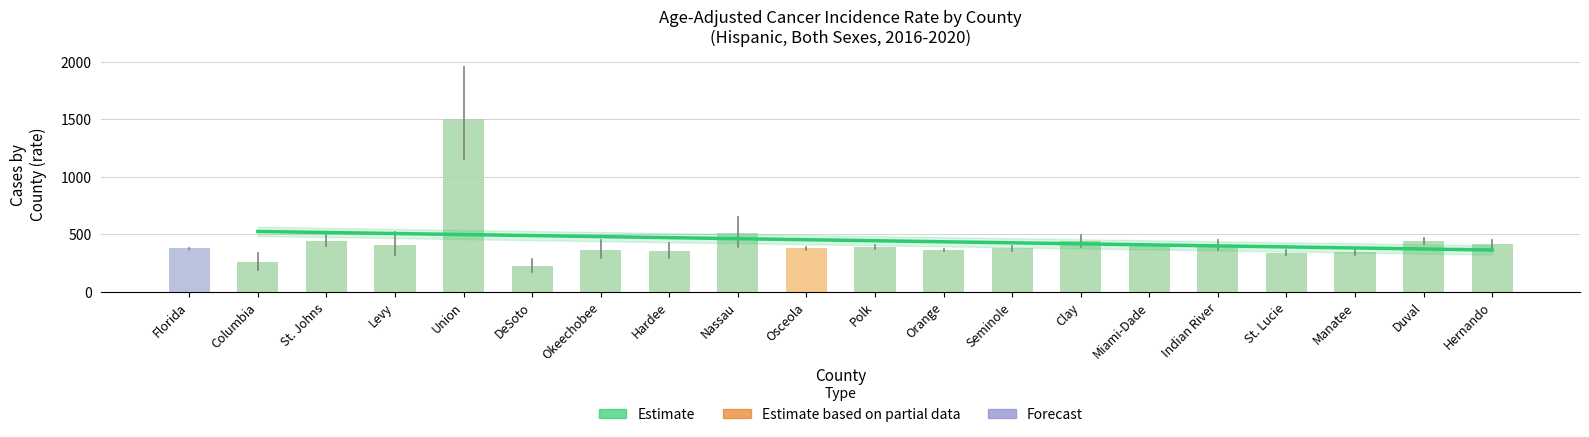

Reading left to right, extract all data points from this chart.

Age-Adjusted Incidence Rate: Florida=376.7	Columbia=255.6	St. Johns=439.5	Levy=409.3	Union=1506.3	DeSoto=221.9	Okeechobee=364.9	Hardee=351.5	Nassau=505.5	Osceola=378.3	Polk=390.6	Orange=365.4	Seminole=375.0	Clay=437.2	Miami-Dade=397.3	Indian River=403.1	St. Lucie=336.2	Manatee=345.3	Duval=438.4	Hernando=413.0
Lower CI: Florida=374.4	Columbia=188.4	St. Johns=394.5	Levy=316.3	Union=1150.2	DeSoto=167.9	Okeechobee=291.5	Hardee=287.9	Nassau=387.7	Osceola=365.2	Polk=374.7	Orange=356.6	Seminole=356.8	Clay=388.2	Miami-Dade=393.6	Indian River=362.2	St. Lucie=315.0	Manatee=319.9	Duval=415.3	Hernando=380.7
Upper CI: Florida=379.0	Columbia=338.3	St. Johns=488.2	Levy=520.8	Union=1952.2	DeSoto=286.1	Okeechobee=449.6	Hardee=424.1	Nassau=645.4	Osceola=391.8	Polk=407.1	Orange=374.5	Seminole=394.0	Clay=490.2	Miami-Dade=400.9	Indian River=447.2	St. Lucie=358.5	Manatee=372.0	Duval=462.3	Hernando=447.4